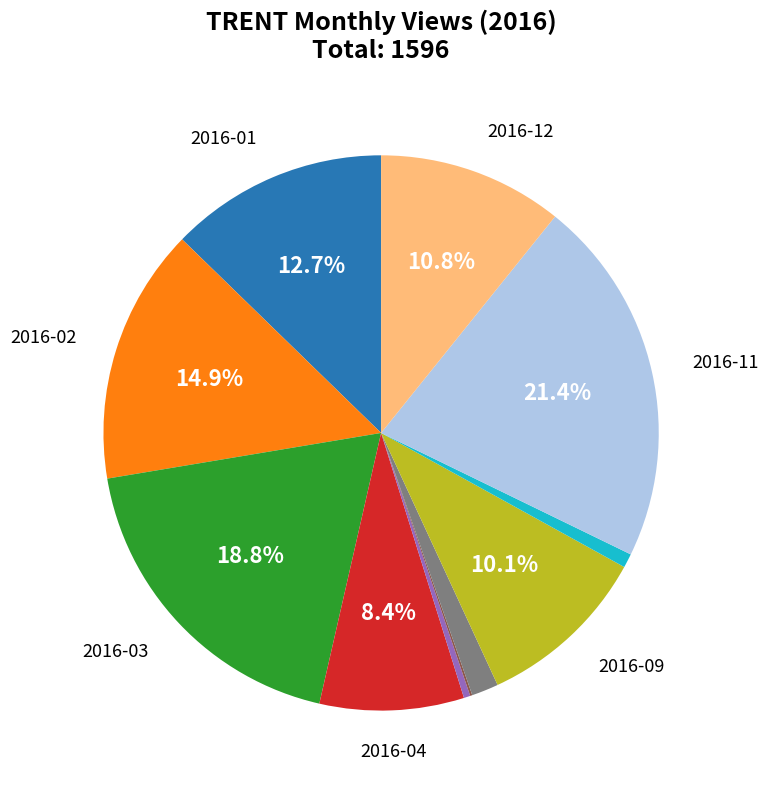

Is there a majority slice in this chart?

No